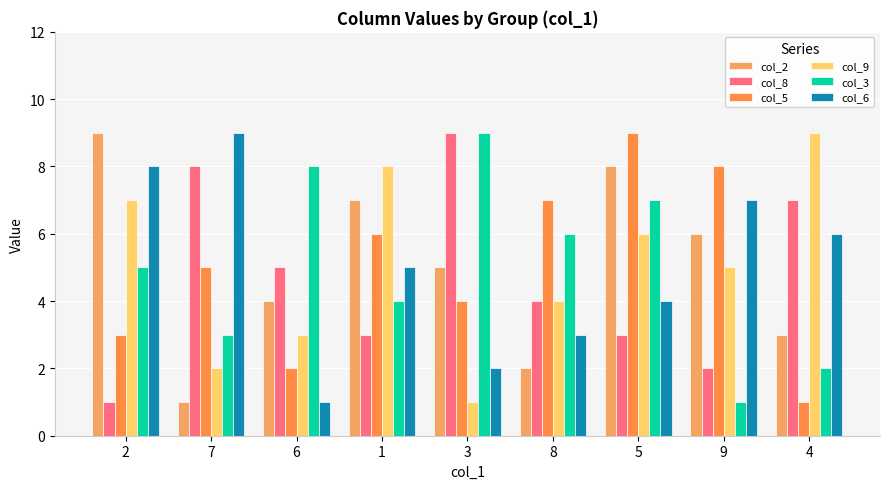

At 7, list the series in order from largest to smallest.

col_6, col_8, col_5, col_3, col_9, col_2